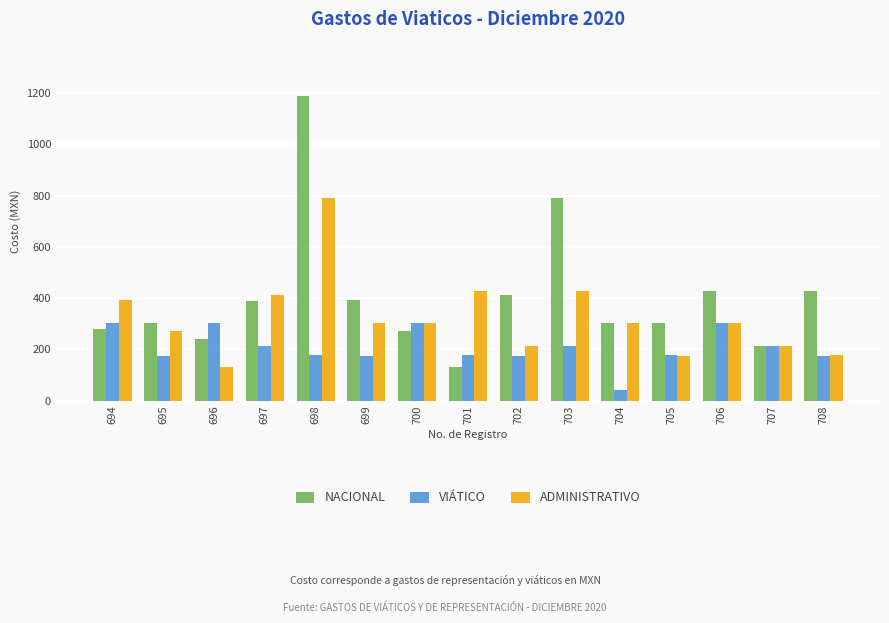

What is the difference between the maximum and minimum values in the NACIONAL series?

1057.5